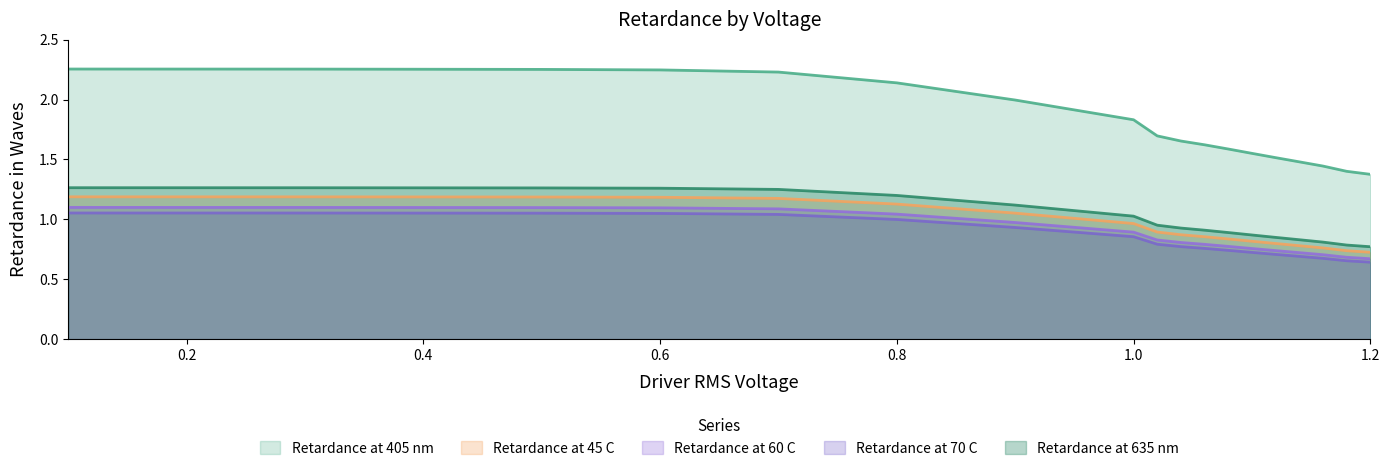

What is the average value of the Retardance at 635 nm series?

1.0